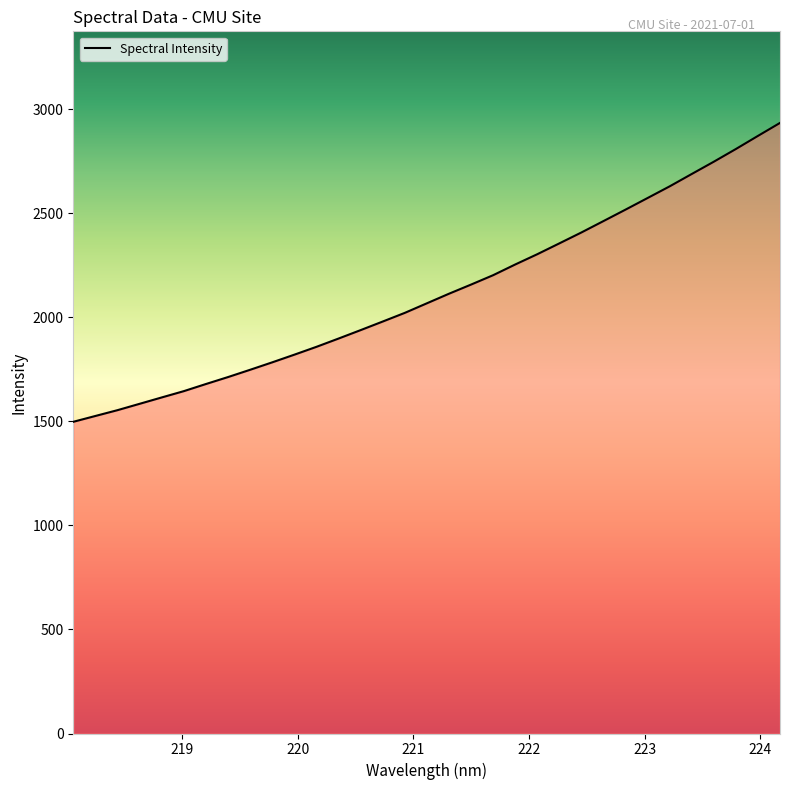

What is the maximum value shown in the chart?

2933.9